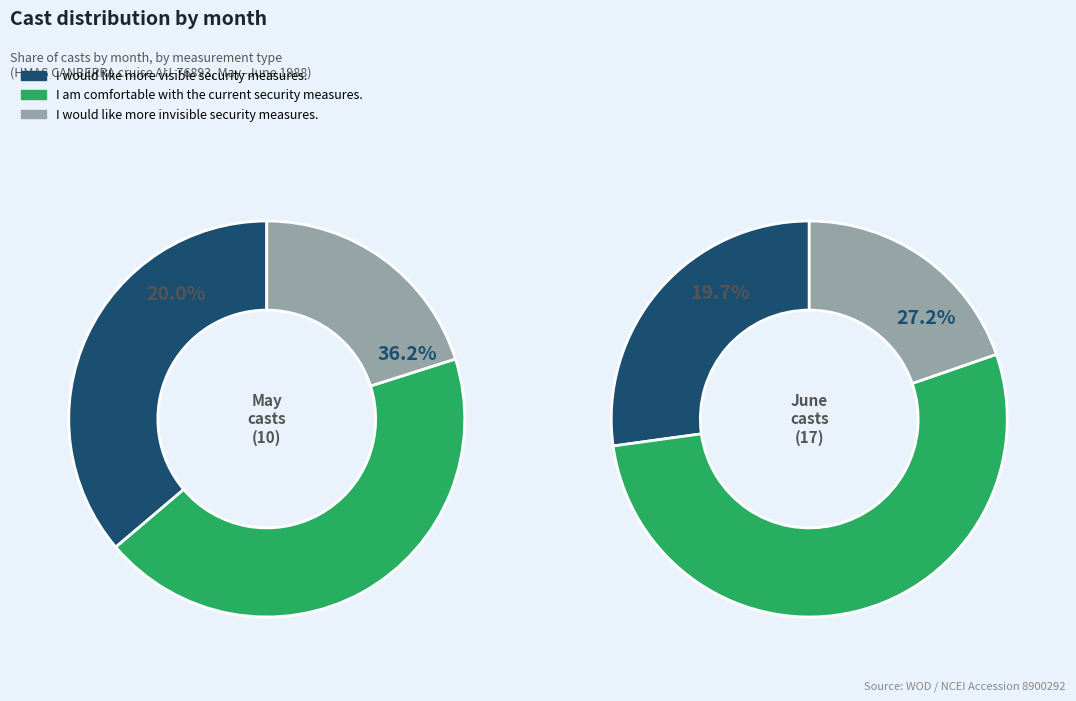

How many segments does this pie chart have?

6